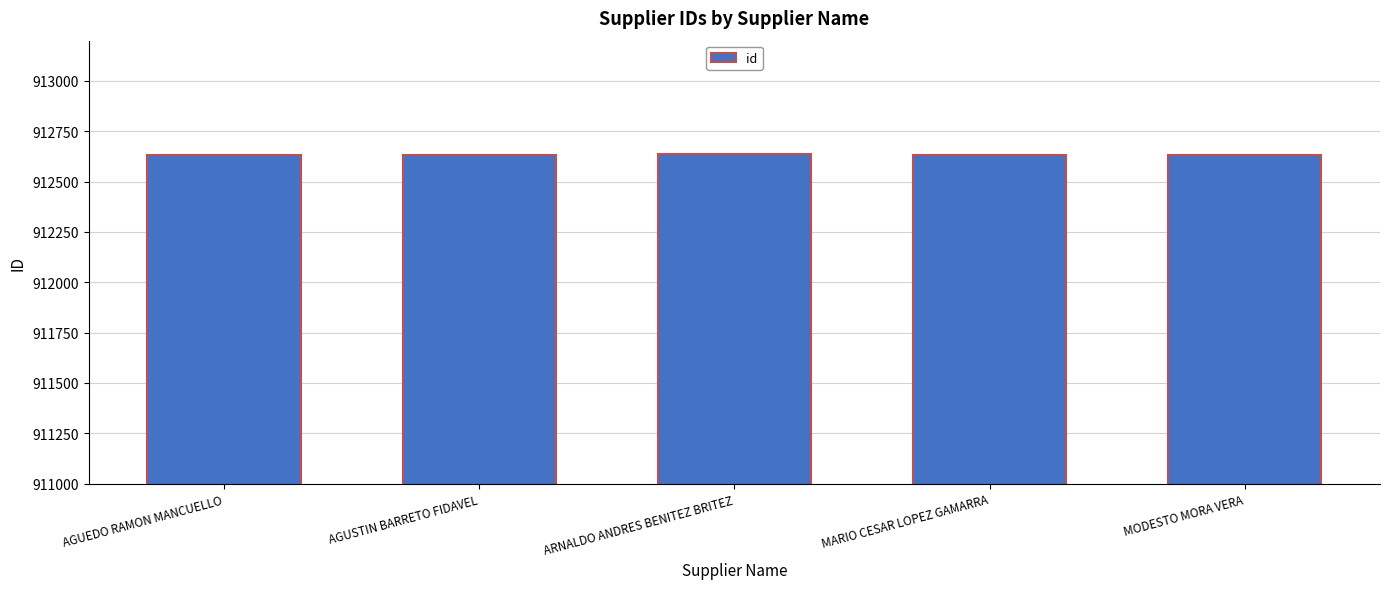

Count the values in the range 912632 to 912634.

3